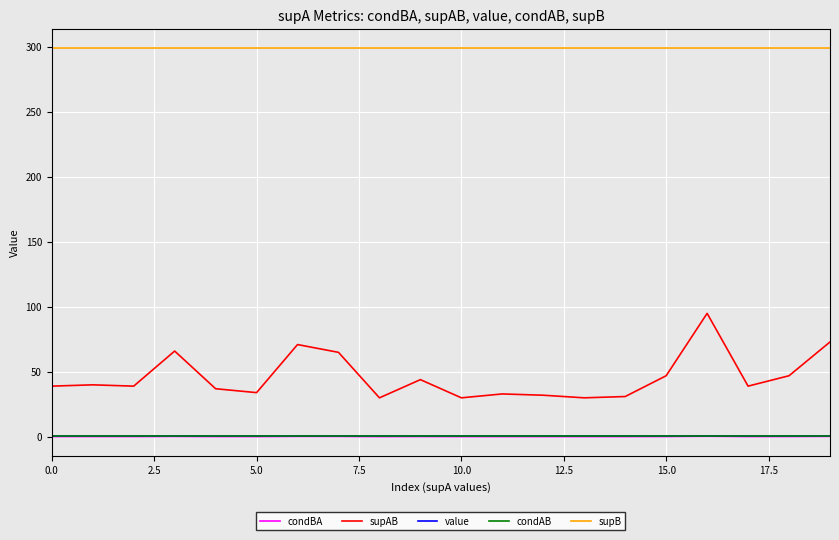

What is the label of the 10th point from the left?

9